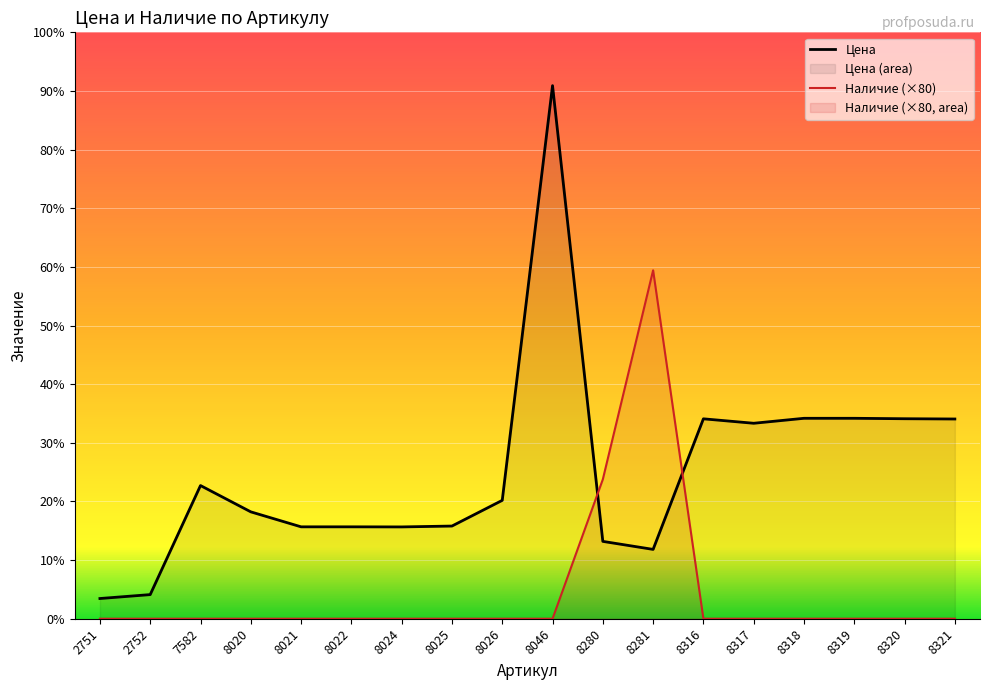

True or false: Наличие has more than 1 points higher than both neighbors.

False